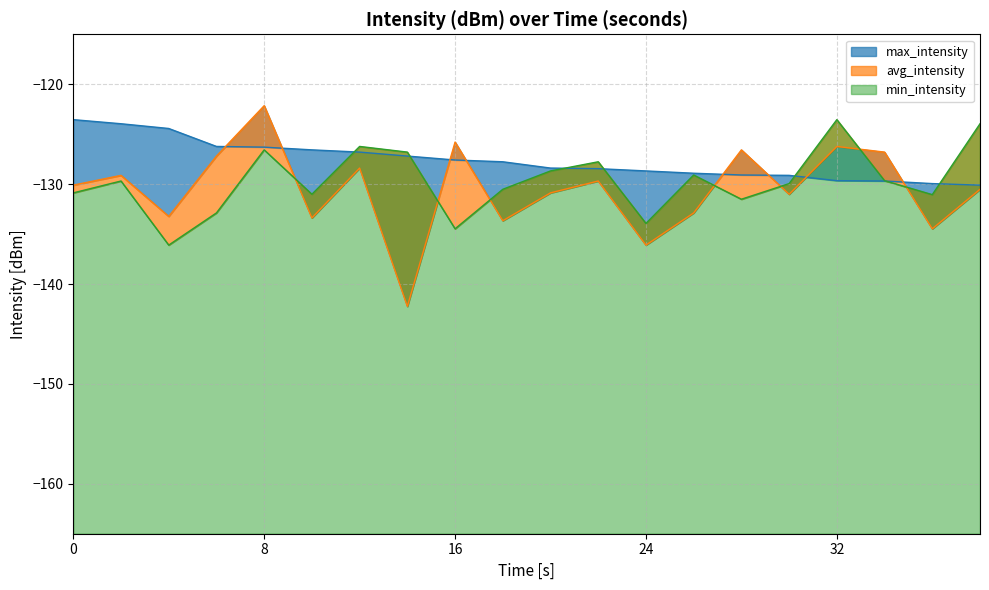

Is the value of avg_intensity at 28 greater than the value of min_intensity at 10?

Yes